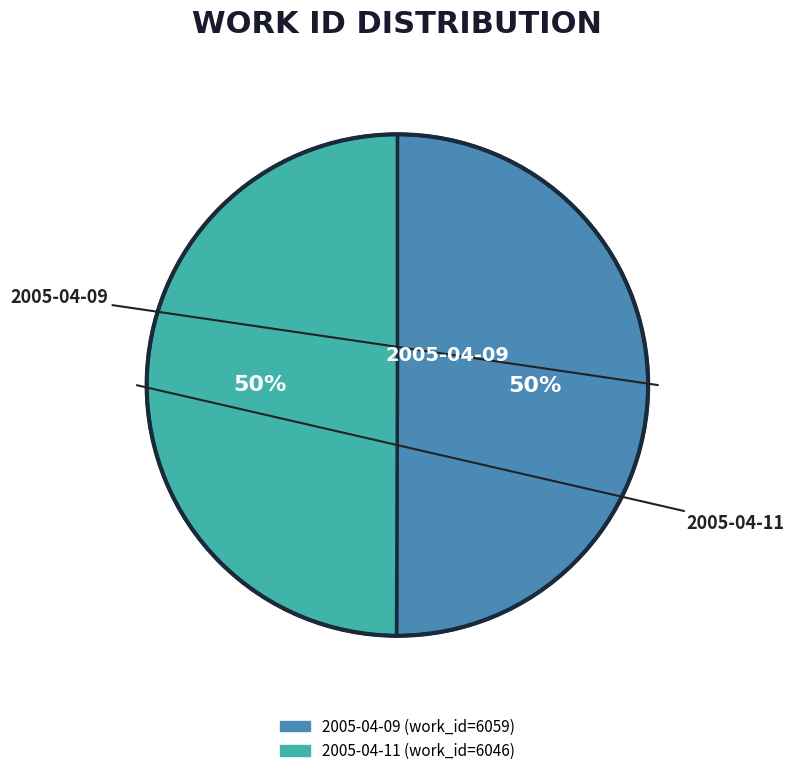

What percentage is the 2005-04-11 slice, to the nearest percent?

50%